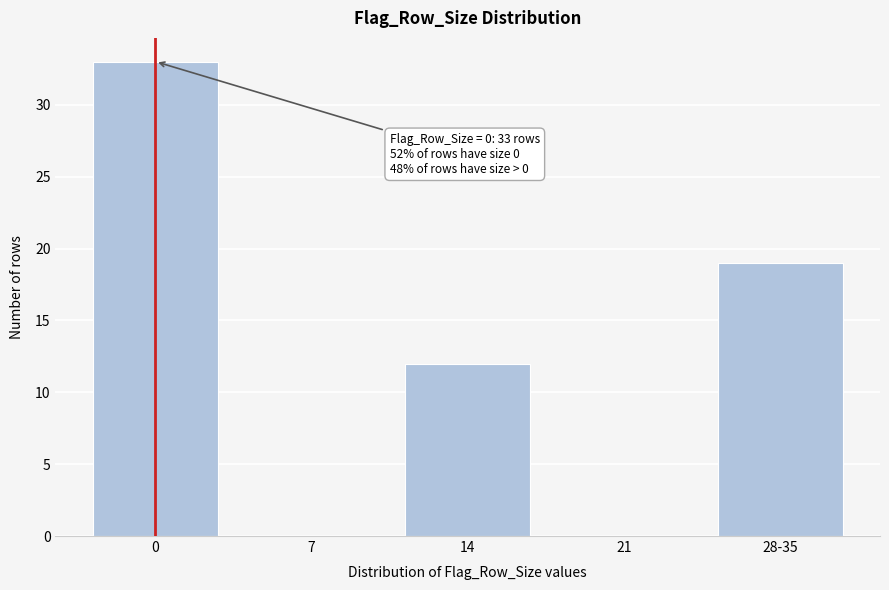

Reading left to right, what are all the values shown in this chart?

0=33	7=0	14=12	21=0	28-35=19